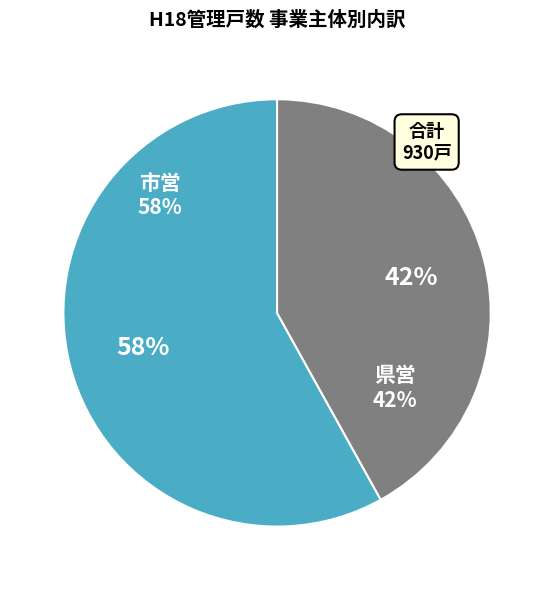

Which slice is the largest?

市営